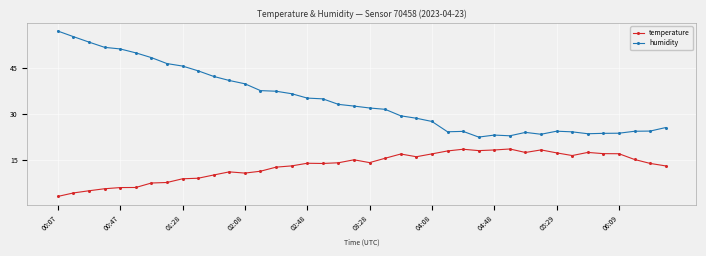

Which series has the largest total across all categories?

humidity